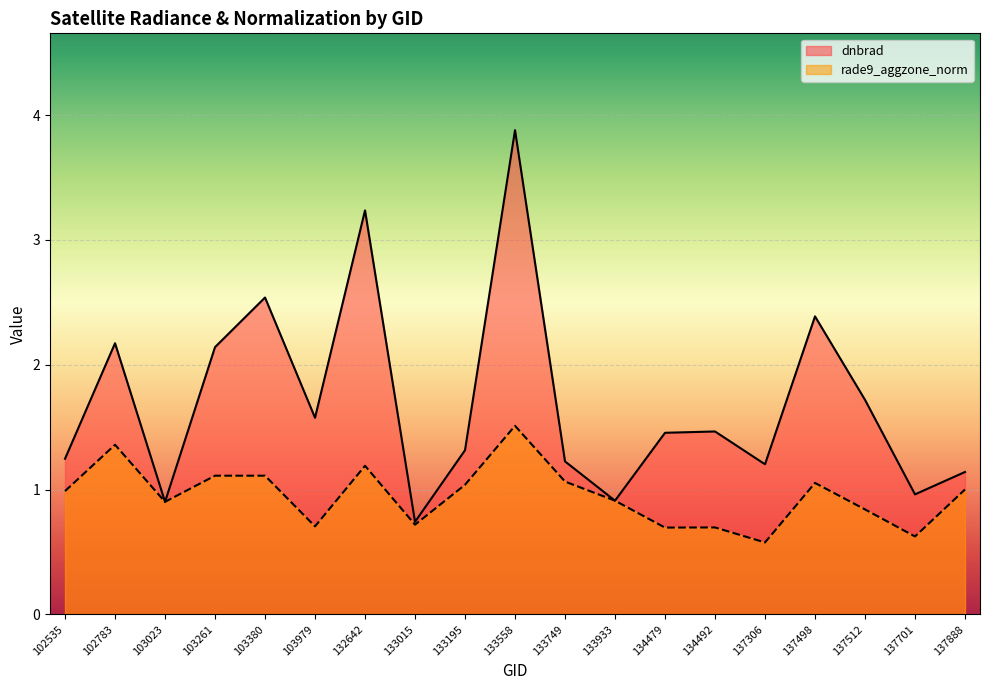

Read the rade9_aggzone_norm value at 133195.

1.0